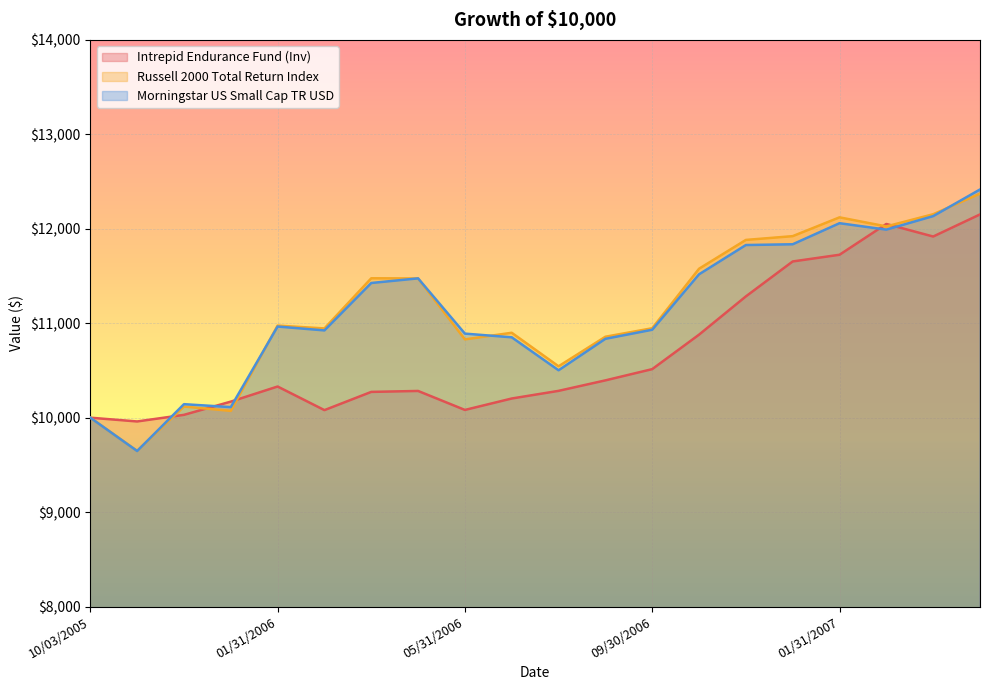

Where is the first local minimum for Morningstar US Small Cap TR USD?

10/31/2005